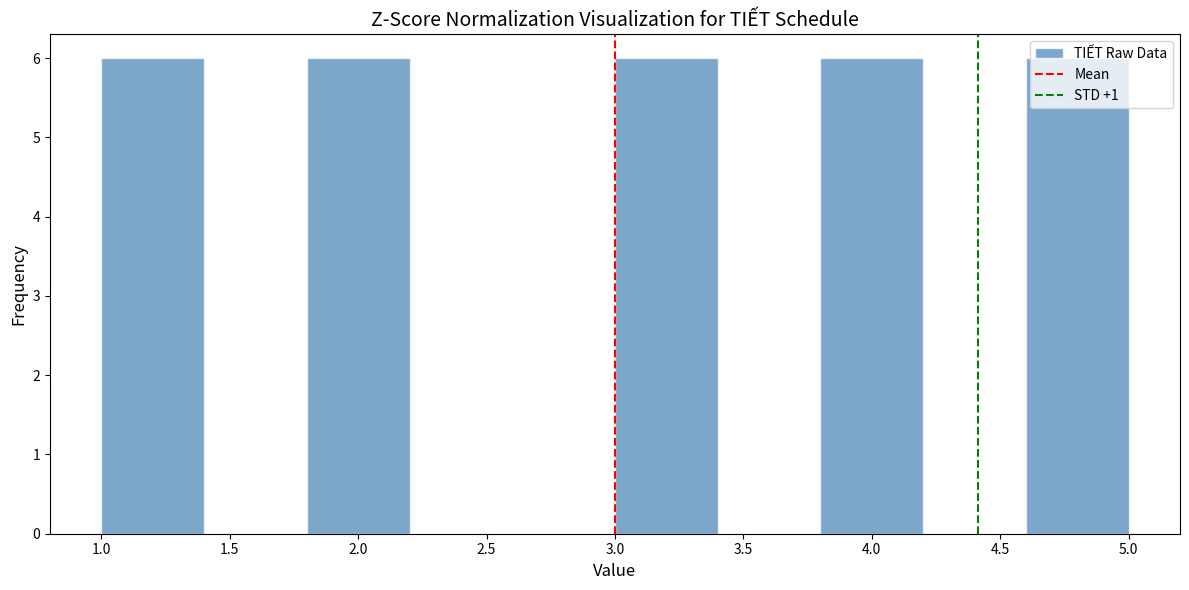

What is the height of the bar covering 4.6 to 5.0 on the x-axis? The values are not printed on the chart, so give them approximately, as read against the axis.

6